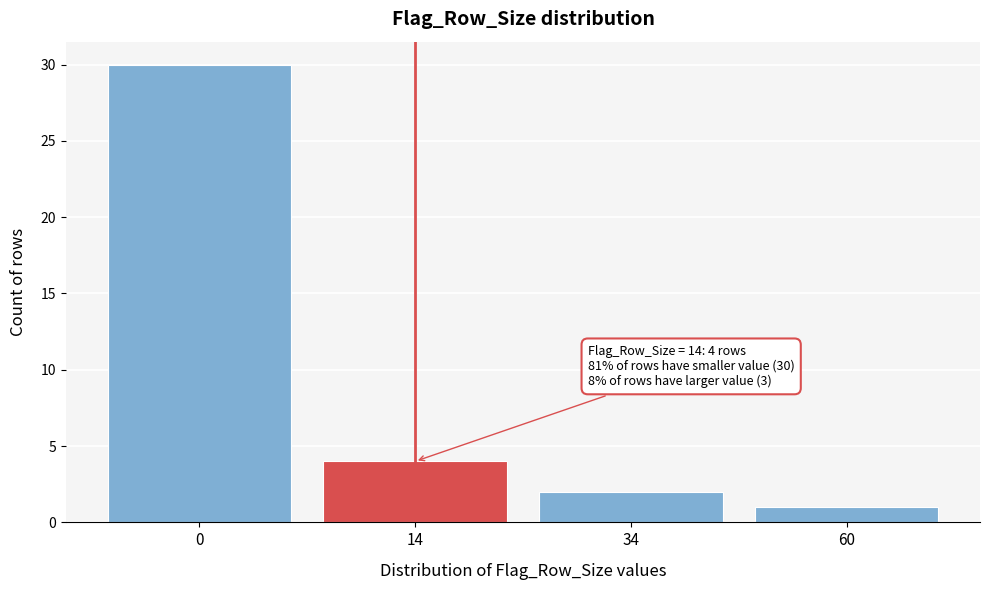

Reading left to right, transcribe all the data shown in this chart.

0=30	14=4	34=2	60=1